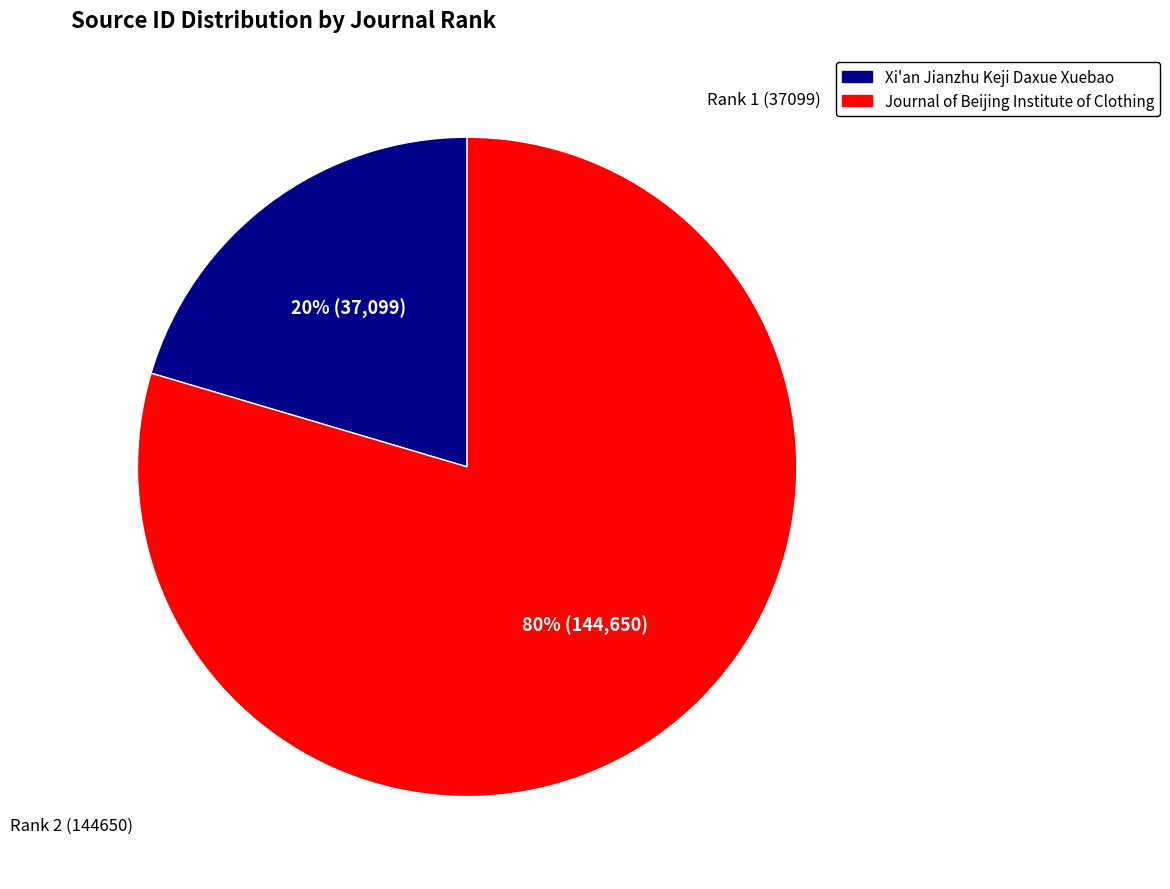

What is the smallest slice in the pie chart?

Xi'an Jianzhu Keji Daxue Xuebao